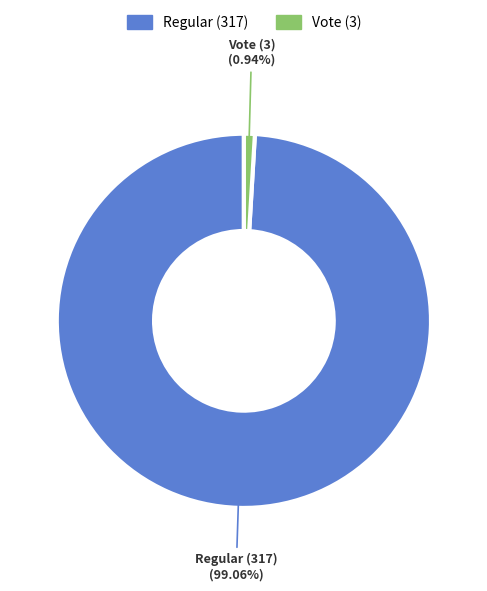

Is it true that Regular (317) is 93% of the pie?

False